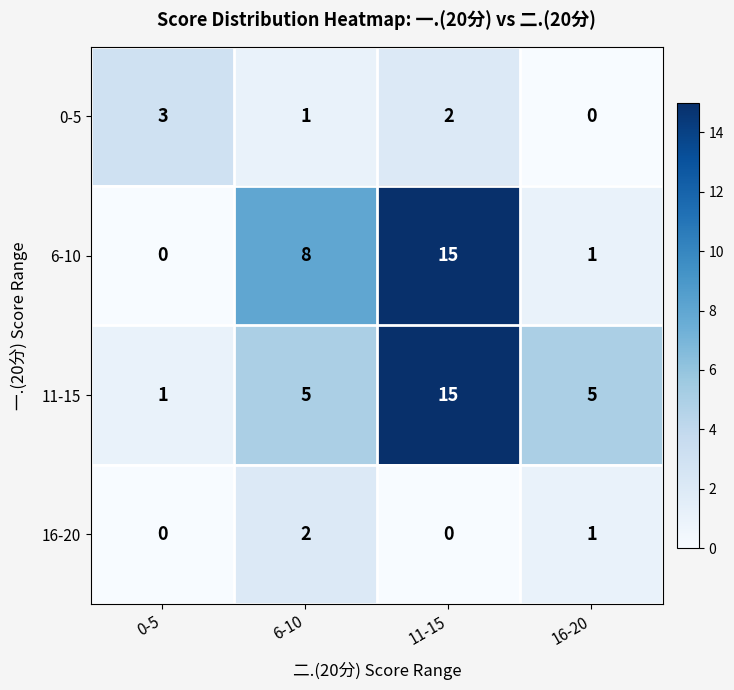

Is it true that 0-5 equals 0 at 6-10?

False